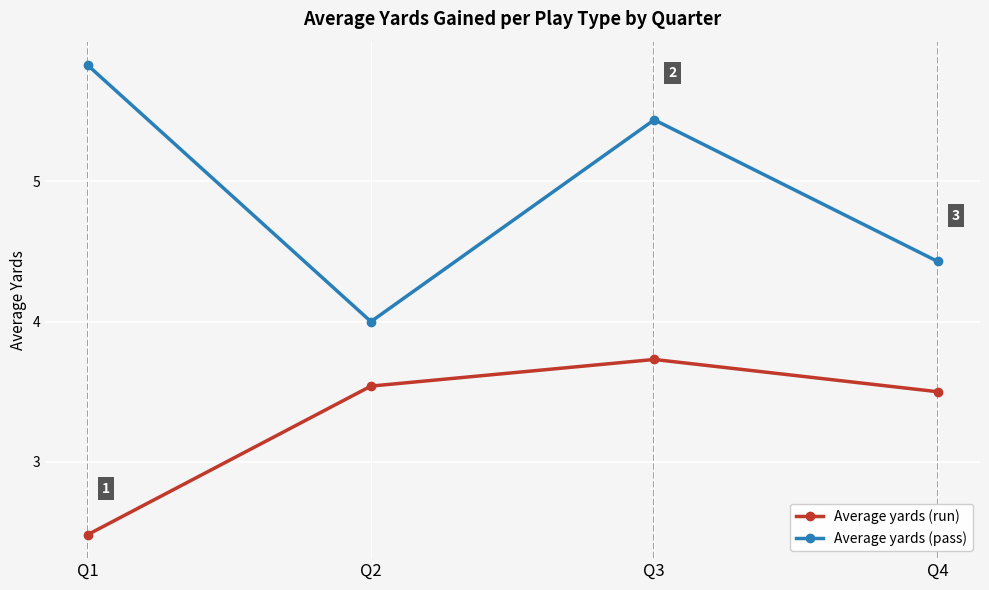

What is the sum of the Average yards (run) values at Q4 and Q2?

7.0